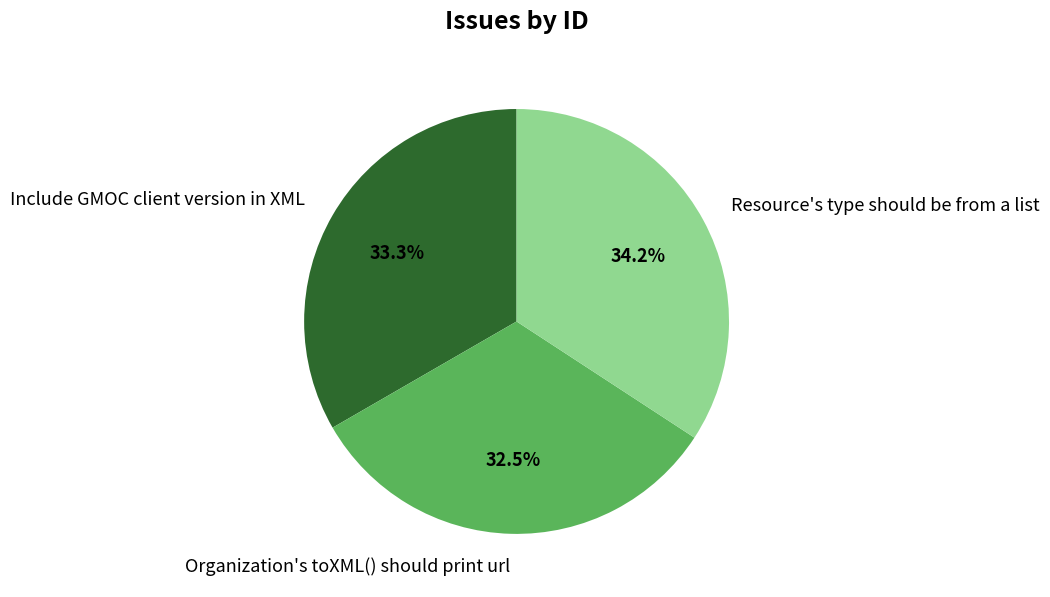

Which has a higher value, Organization's toXML() should print url or Resource's type should be from a list?

Resource's type should be from a list